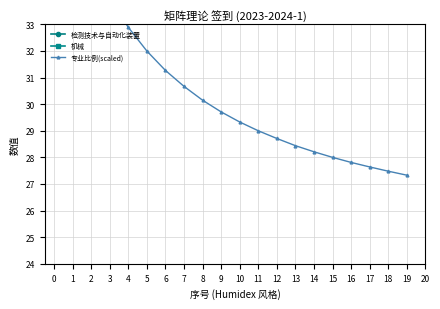

How many lines are shown in the chart?

1